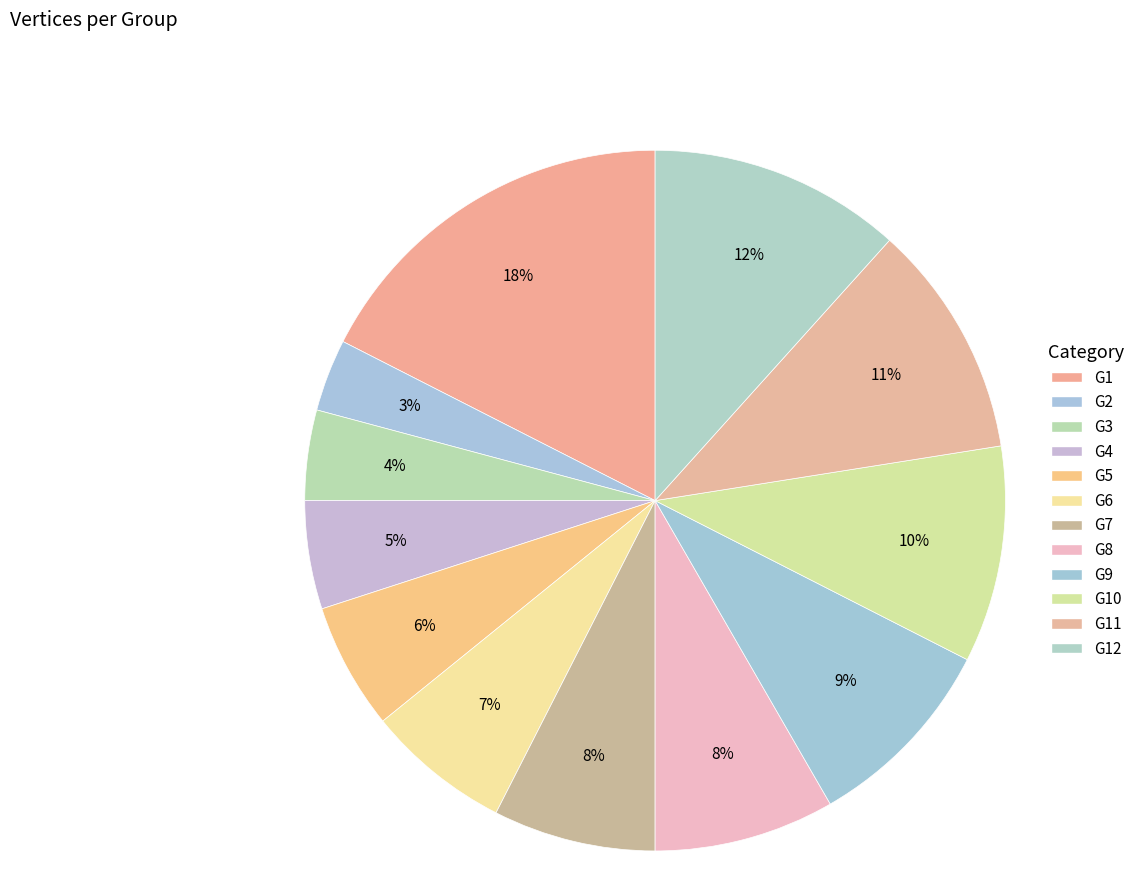

Is there a majority slice in this chart?

No